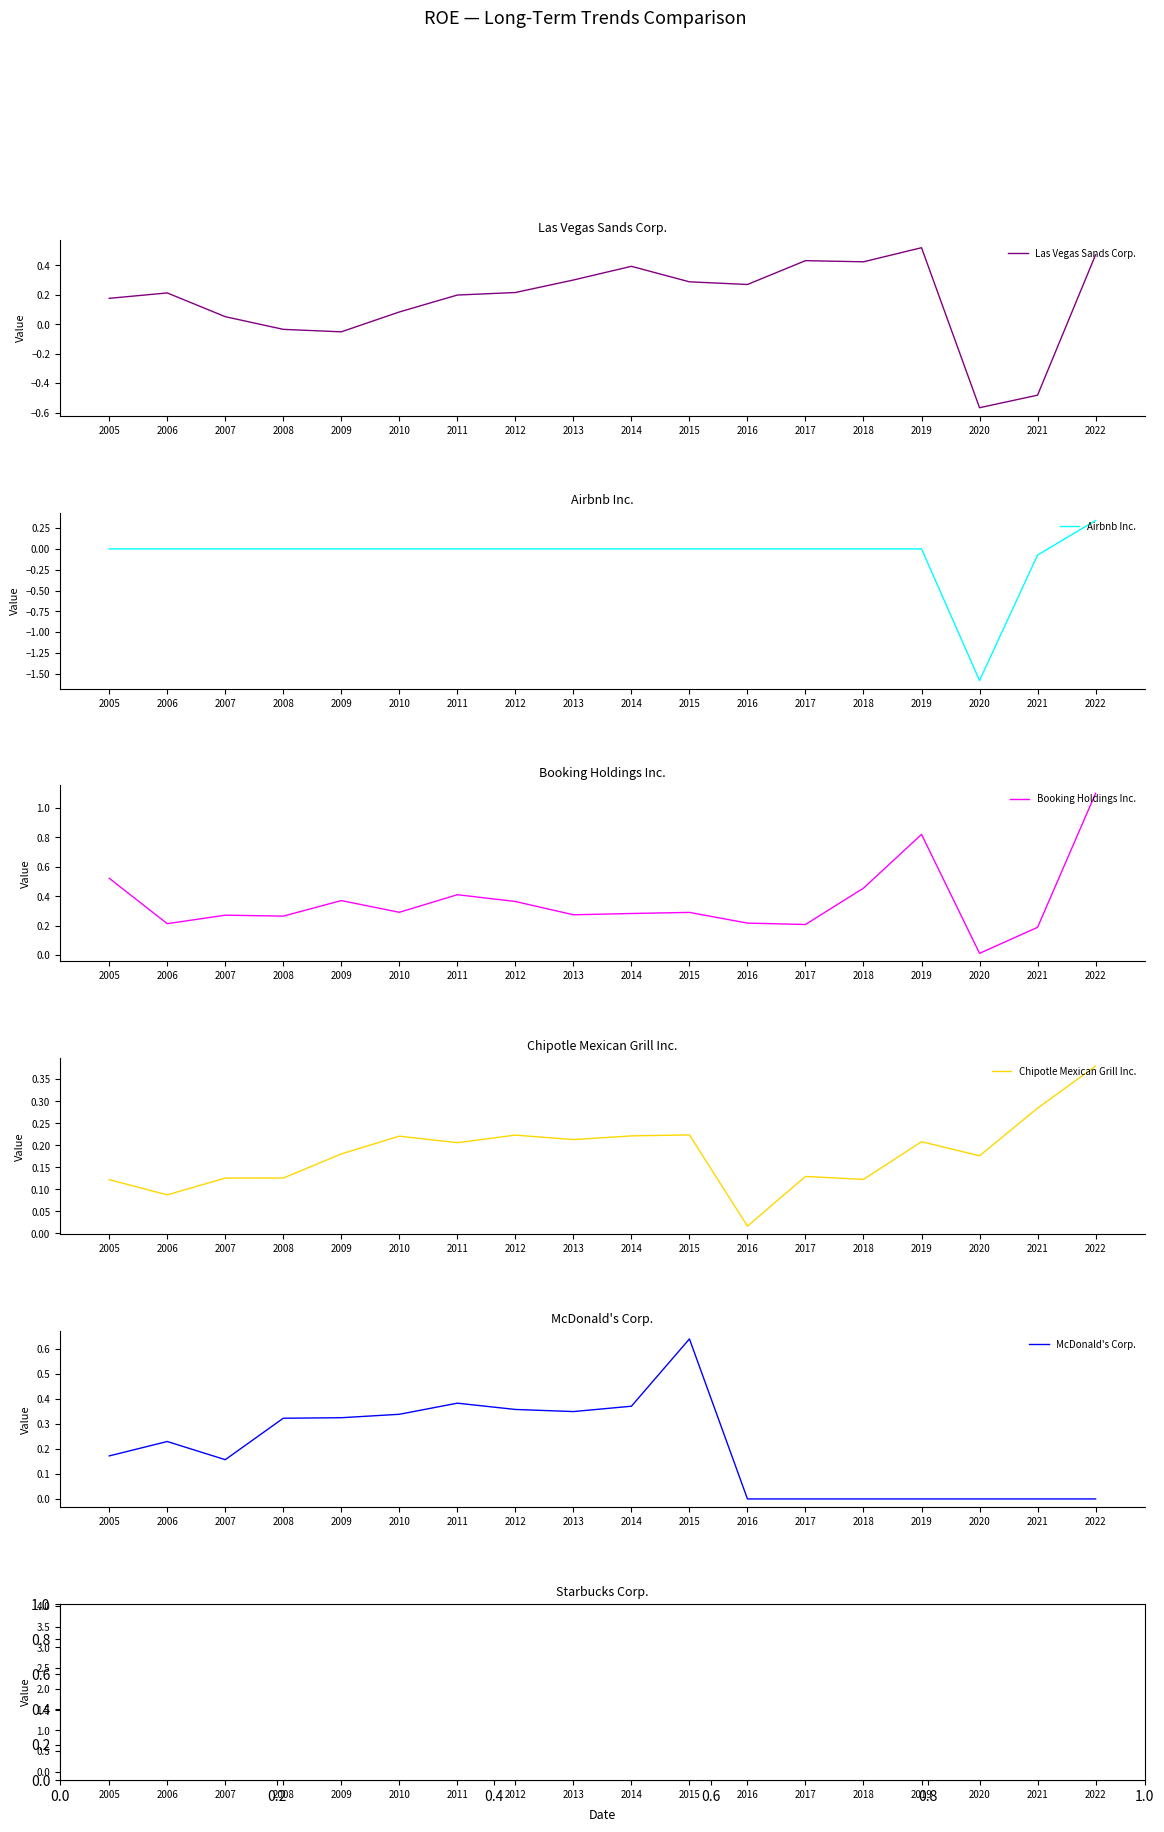

True or false: Chipotle Mexican Grill Inc. and Airbnb Inc. cross at least once.

False